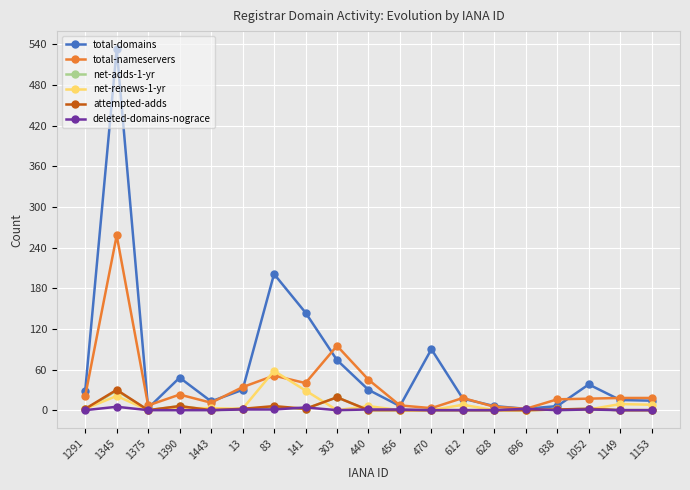

Is the value of total-nameservers at 1345 greater than the value of attempted-adds at 1052?

Yes